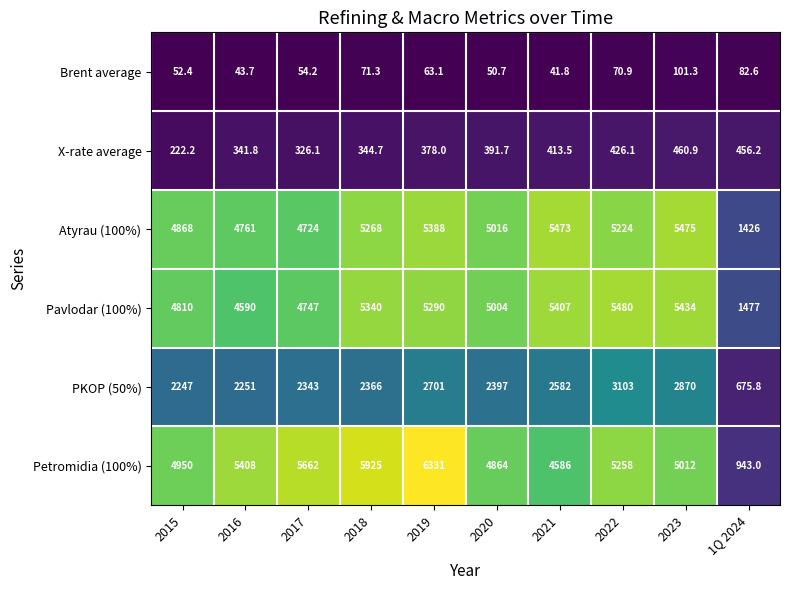

What is the spread (max minus min) of values at 2021?

5431.2